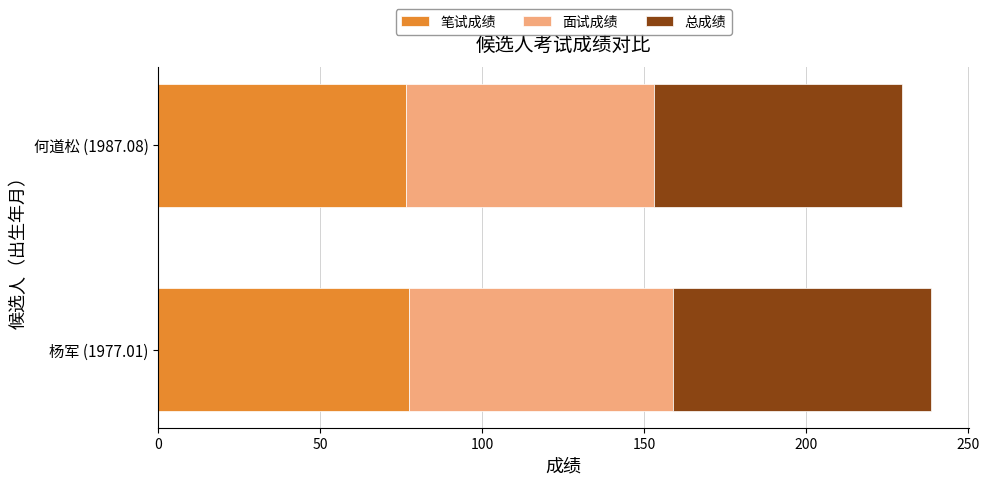

What is the total value across all series at 杨军 (1977.01)?

238.4